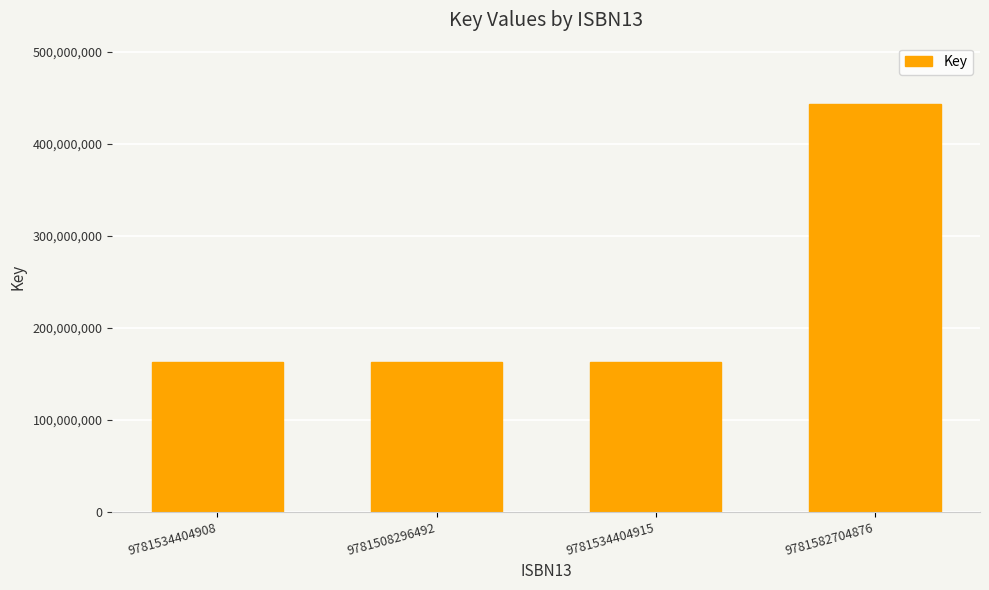

Reading right to left, what are all the values shown in this chart?

443211683	162433911	162433911	162433911